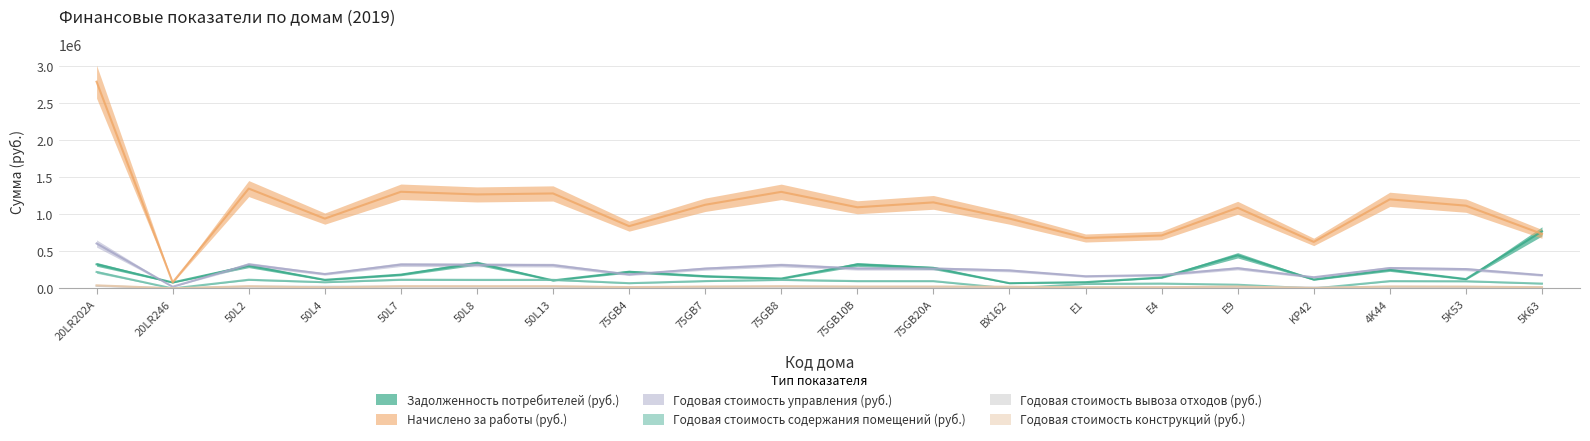

Which series ends up on top after the final intersection of Годовая стоимость содержания помещений (руб.) and Годовая стоимость вывоза отходов (руб.)?

Годовая стоимость содержания помещений (руб.)